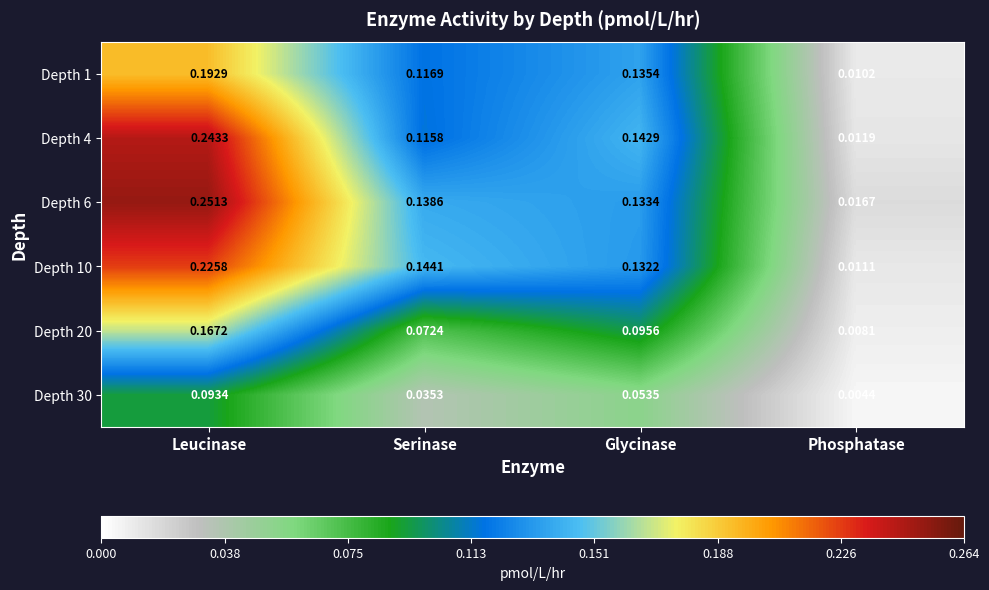

At which label is Depth 10 closest to 0?

Phosphatase